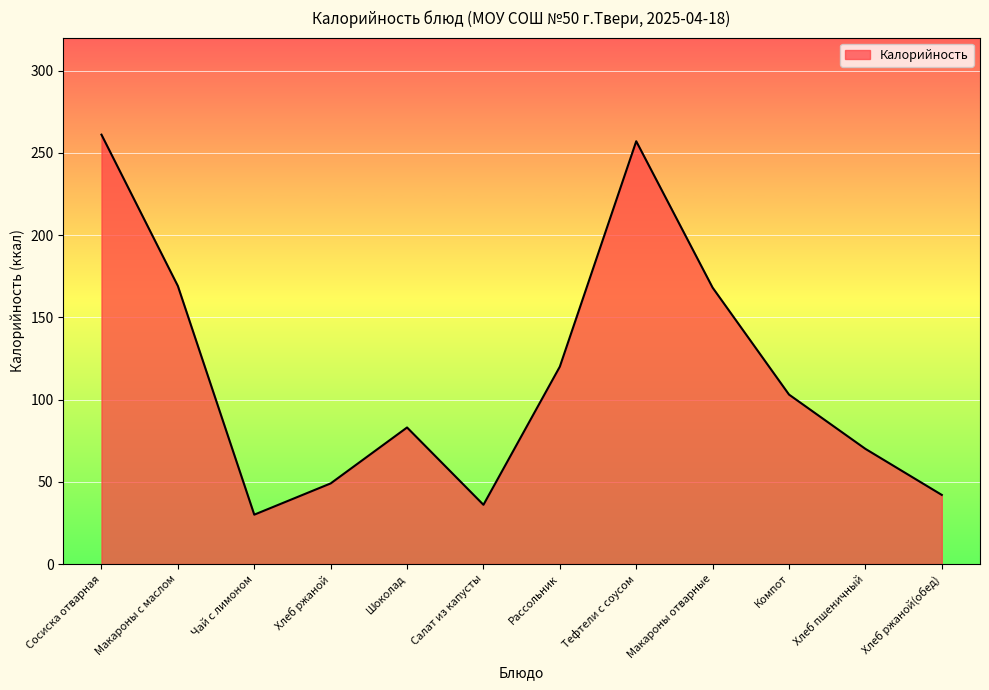

What is the minimum value shown in the chart?

30